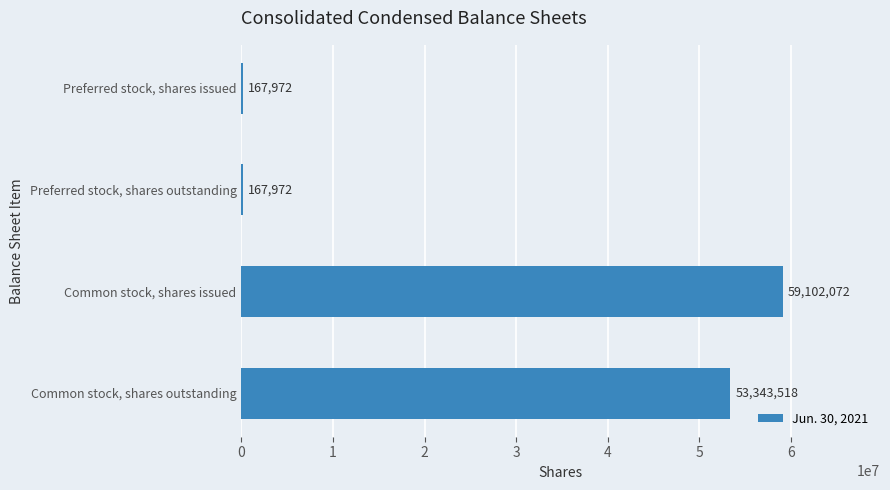

The value at Preferred stock, shares outstanding is 167972. True or false?

True